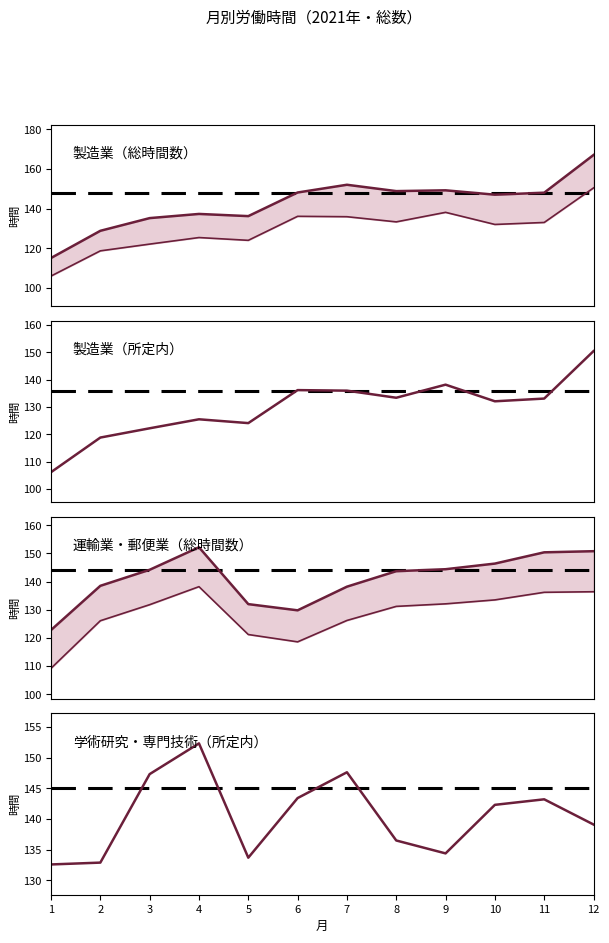

How many interior local peaks does the 製造業（総時間数）（時間） series have?

3